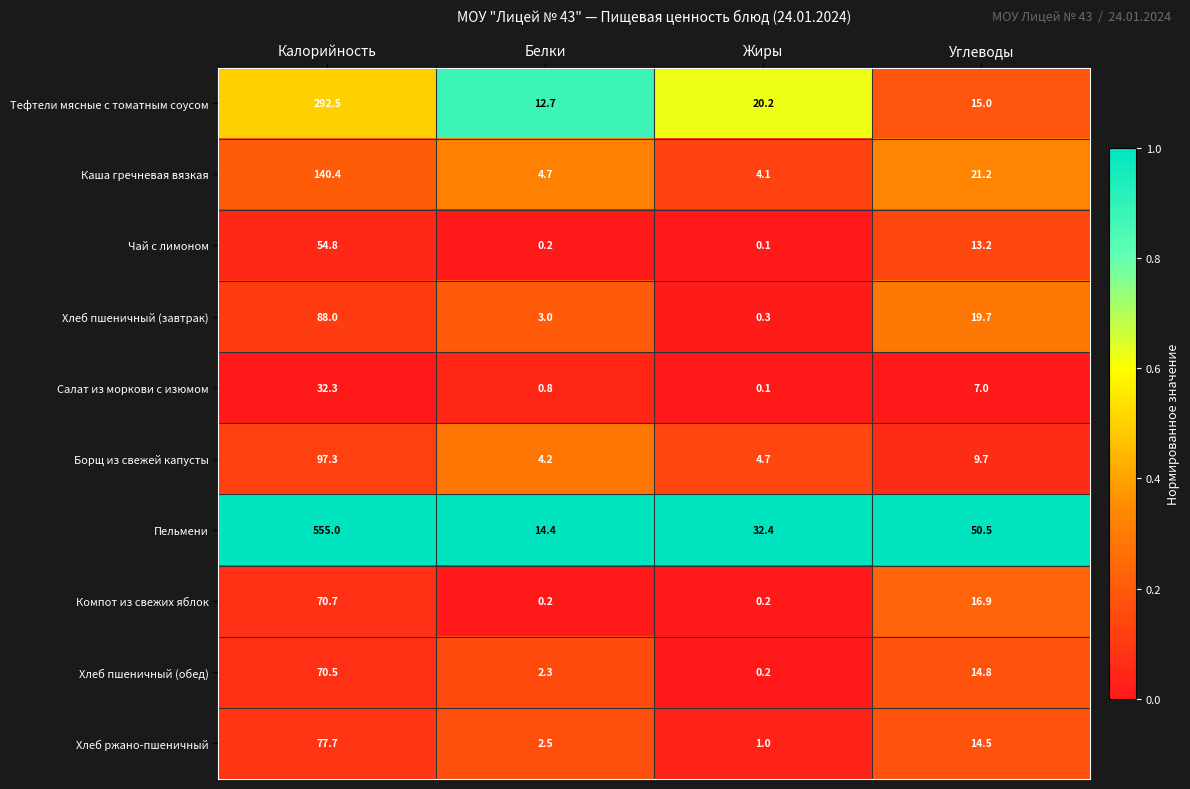

Between Калорийность and Углеводы, which series saw the biggest shift?

Пельмени